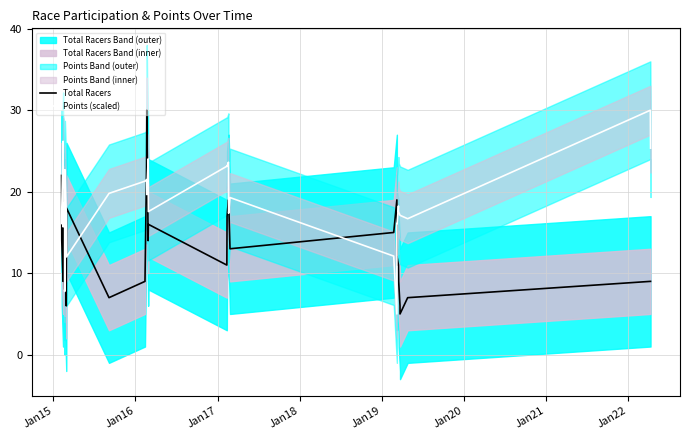

True or false: Total Racers has a value of 3.7 at 19.

False